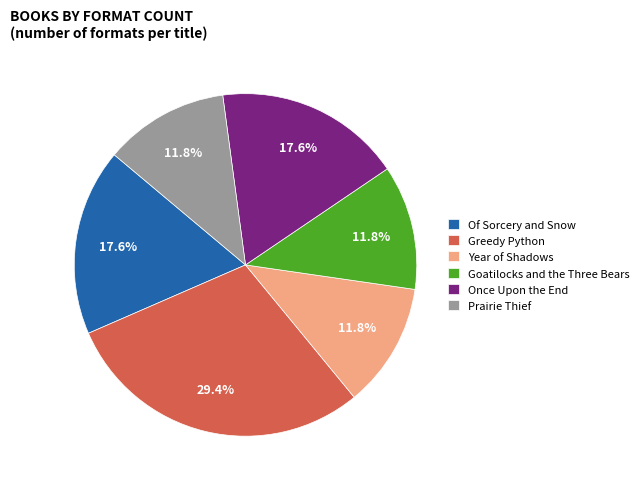

To the nearest percent, what is the combined percentage of Once Upon the End and Goatilocks and the Three Bears?

29%